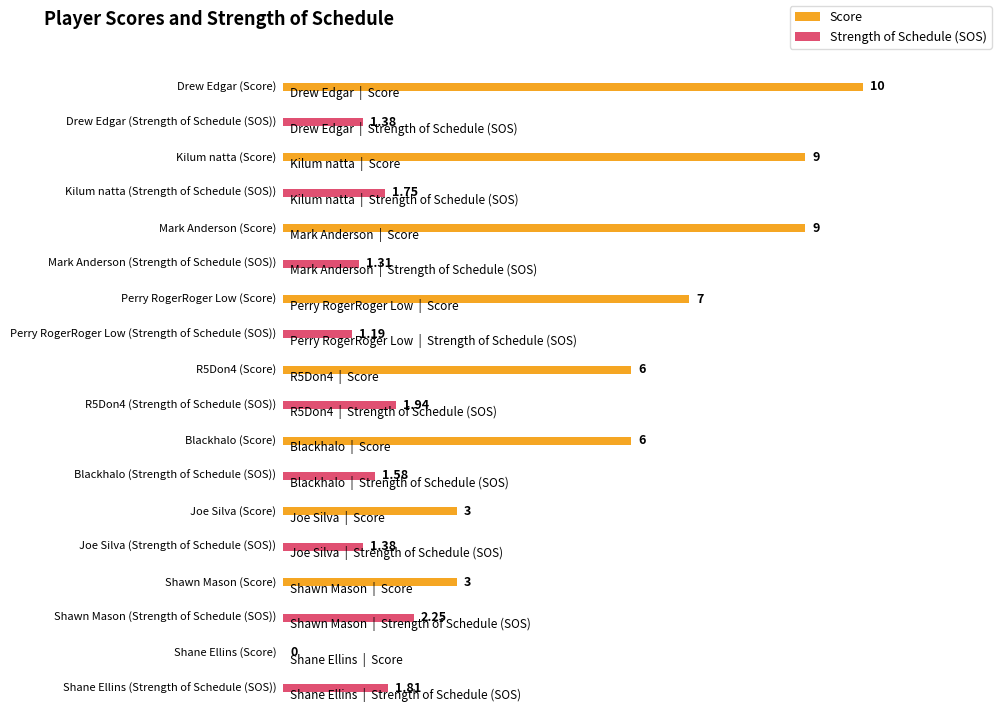

Reading left to right, transcribe all the data shown in this chart.

score: 10.0	9.0	9.0	7.0	6.0	6.0	3.0	3.0	0.0
sos: 1.4	1.8	1.3	1.2	1.9	1.6	1.4	2.2	1.8